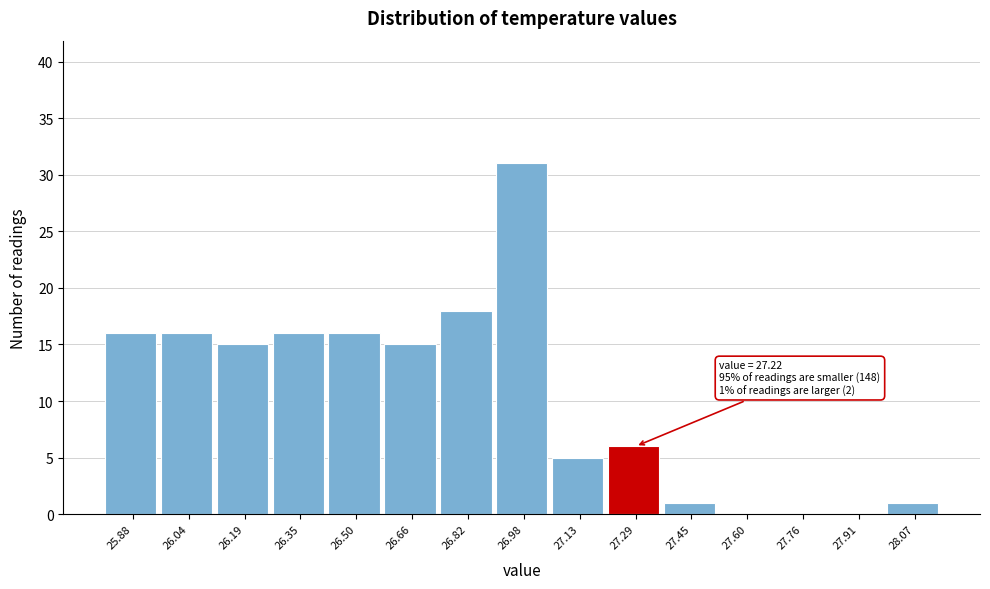

Over which range of the x-axis is the bar tallest?

26.90 to 27.06